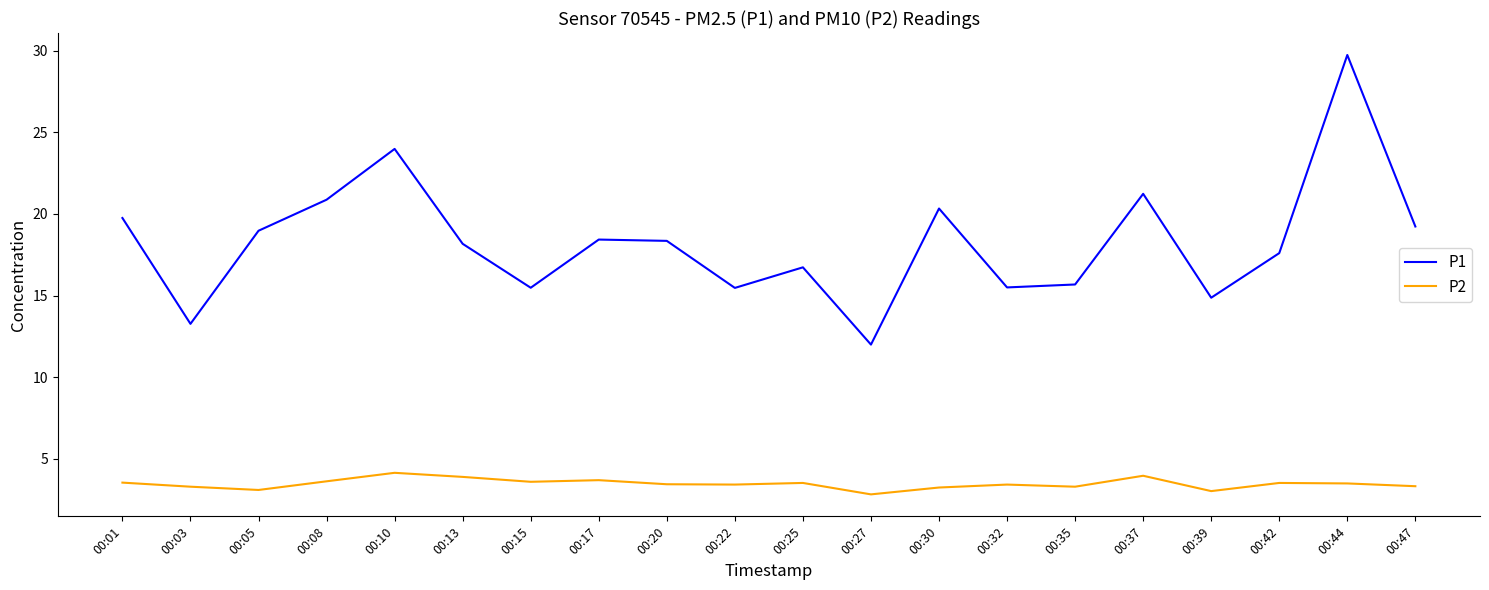

How many values in the P1 series are below 18?

9